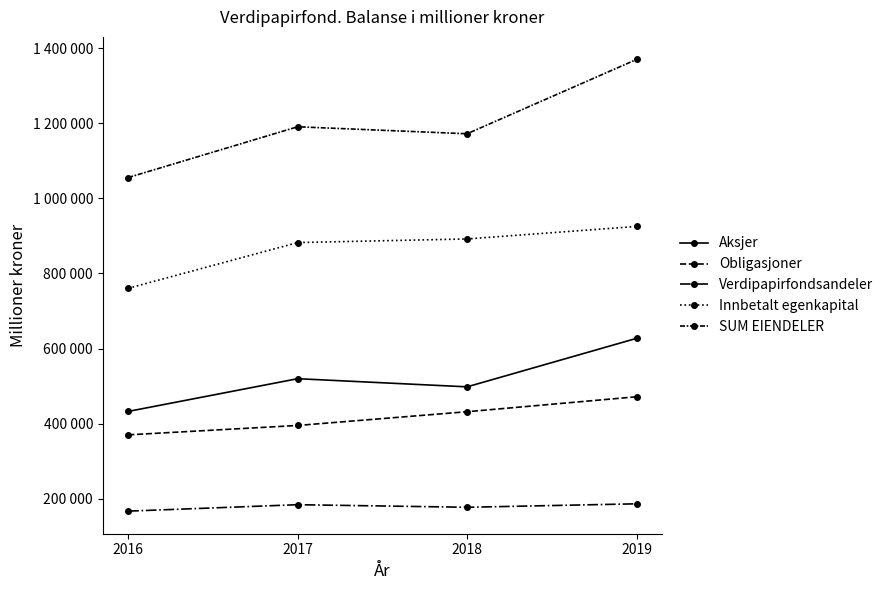

What is the difference between the highest and lowest values at 2019?

1183909